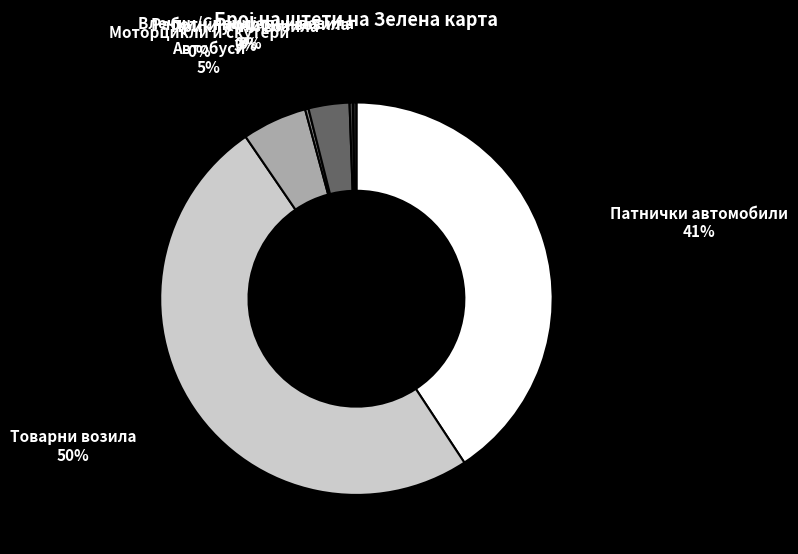

To the nearest percent, what is the average slice percentage?

14%